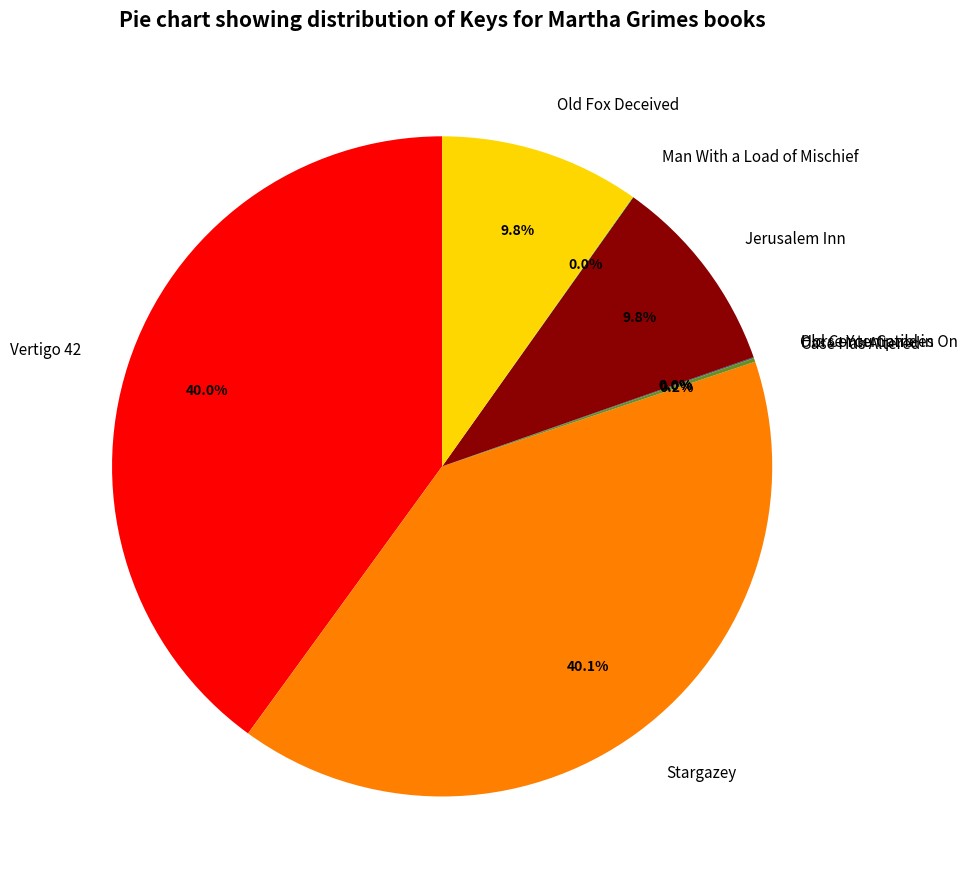

To the nearest percent, what is the difference between the largest and smallest slice percentages?

40%